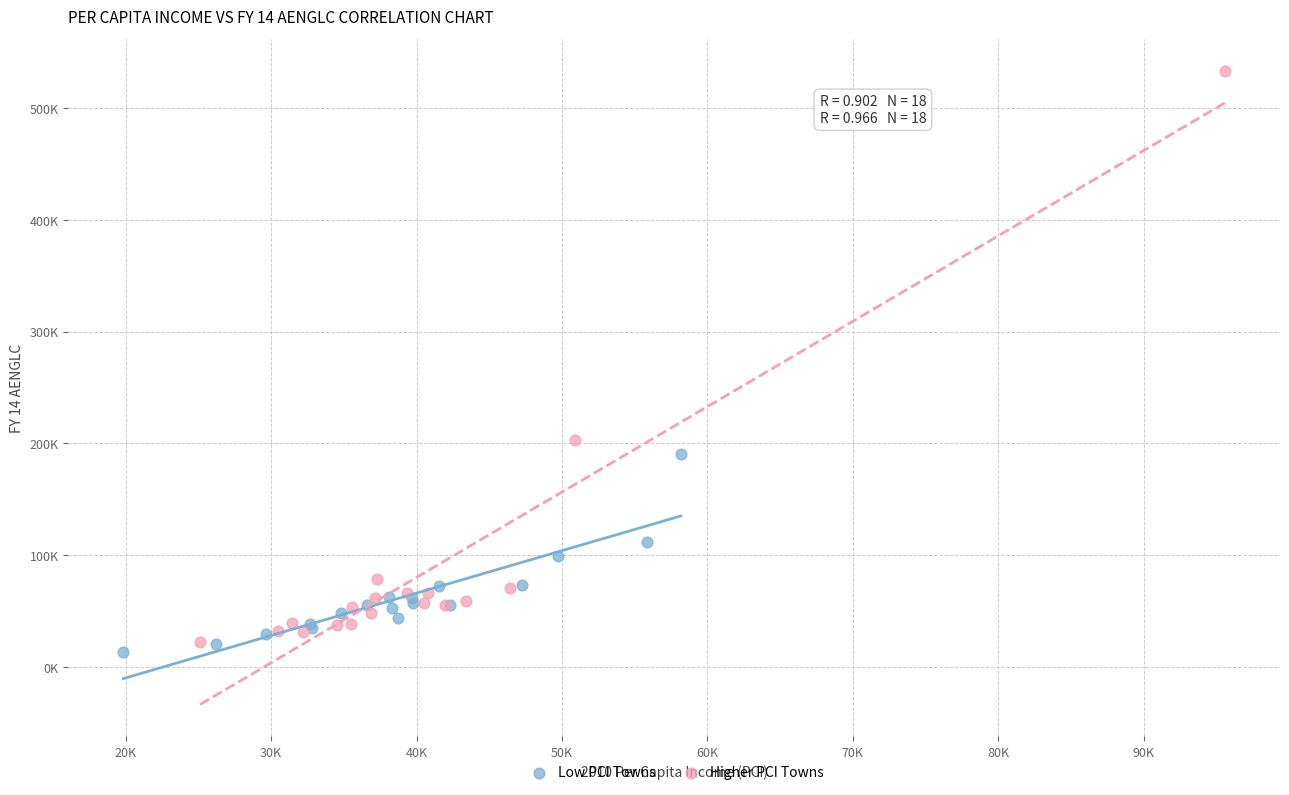

Which series contains the highest Y value?

Higher PCI Towns